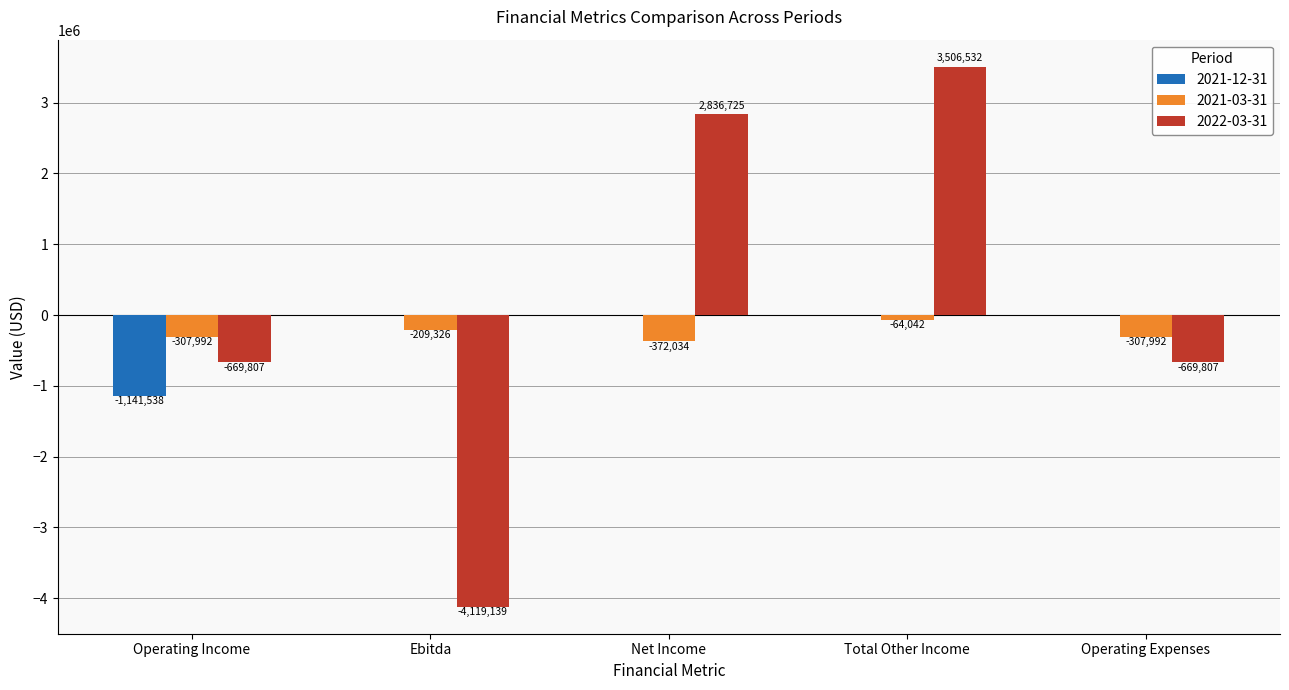

At which label is 2021-03-31 closest to -218038?

Ebitda